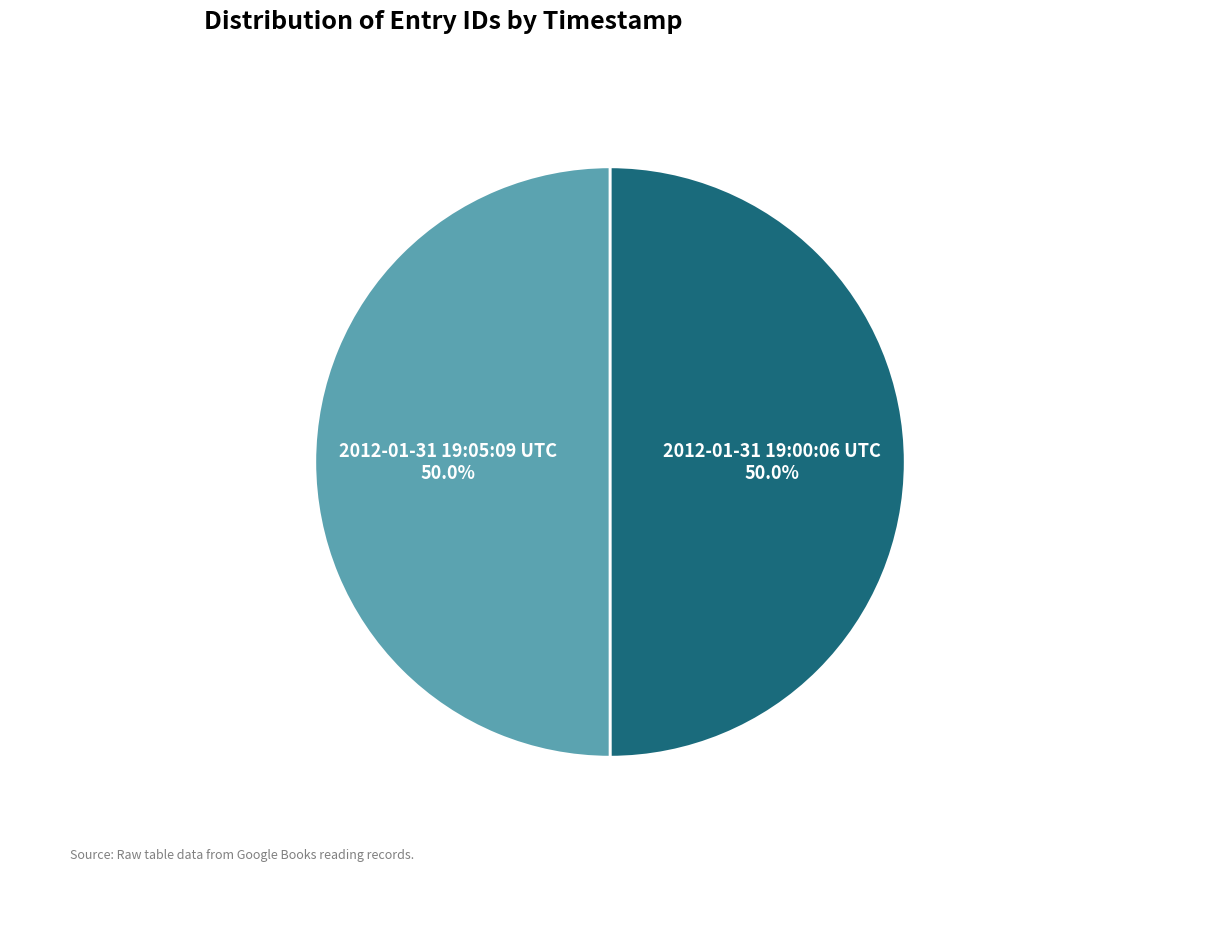

What is the ratio of the value at 2012-01-31 19:00:06 UTC to the value at 2012-01-31 19:05:09 UTC?

1.0